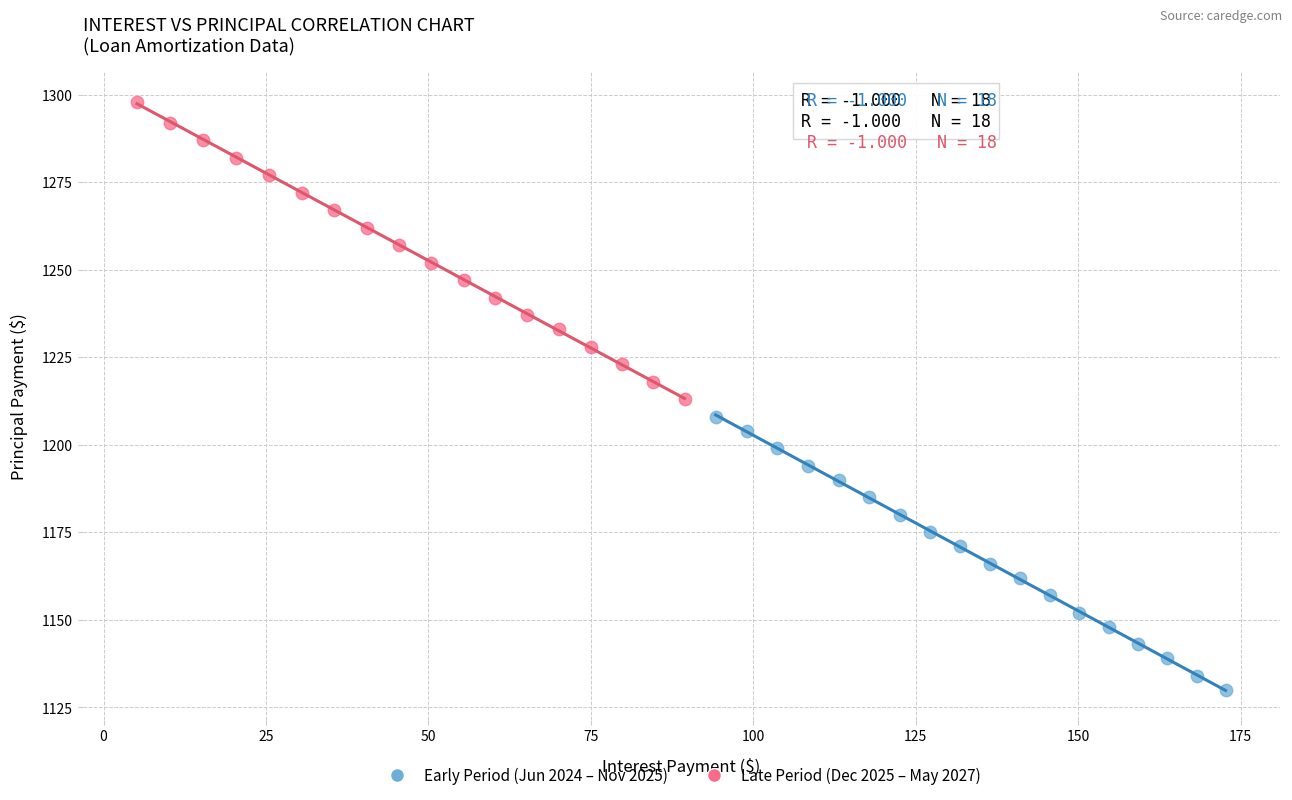

Which series has the widest spread of Y values?

Late Period (Dec 2025 – May 2027)